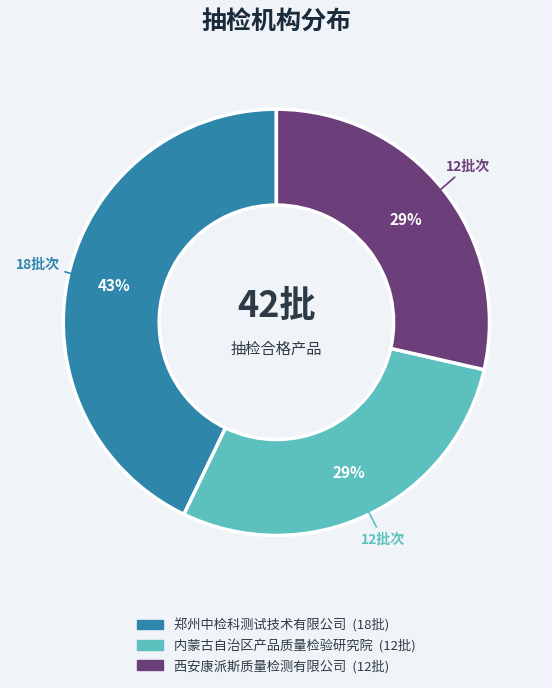

Does any single category account for the majority?

No